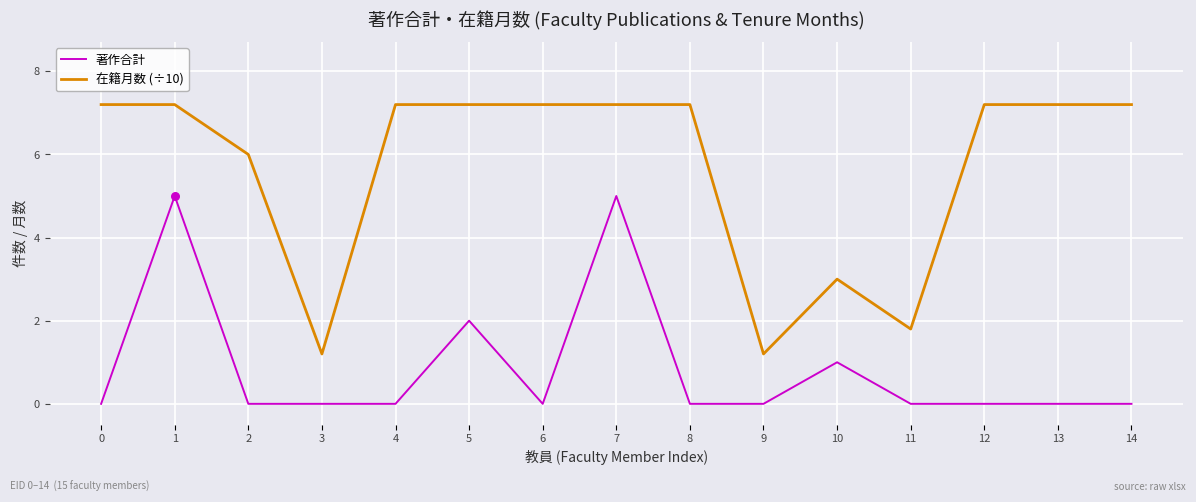

Which series has the largest range (max minus min)?

在籍月数 (÷10)